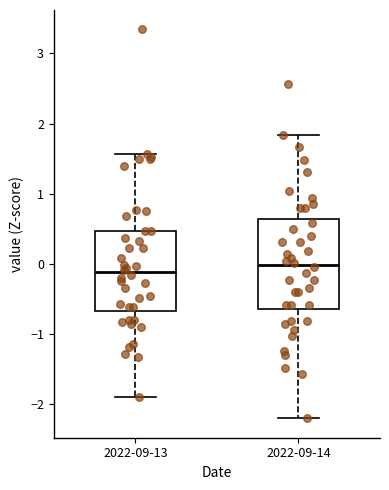

Reading left to right, read every box against the y-axis: the position of its median line, the range the box covers, and the ends of its whiskers. The values are not printed on the chart, so give them approximately, as read against the axis.

2022-09-13: median -0.1, box -0.7 to 0.5, whiskers -1.9 to 1.6
2022-09-14: median 0.0, box -0.6 to 0.6, whiskers -2.2 to 1.8